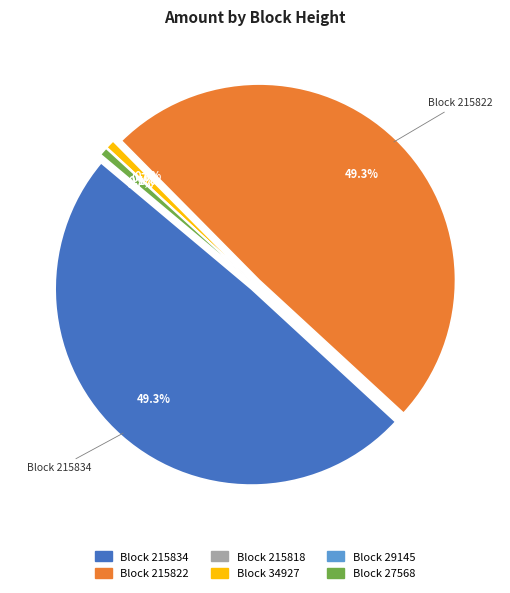

To the nearest percent, what is the average slice percentage?

17%